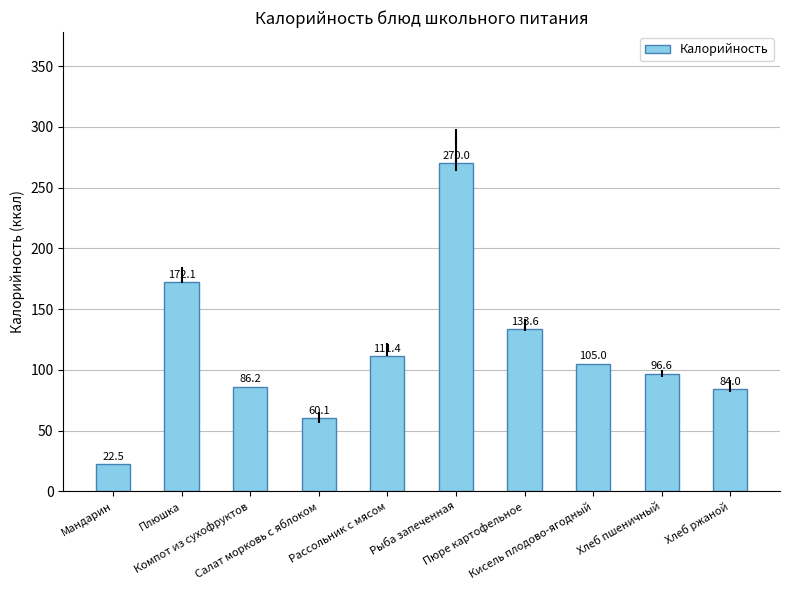

Does the chart contain any negative values?

No